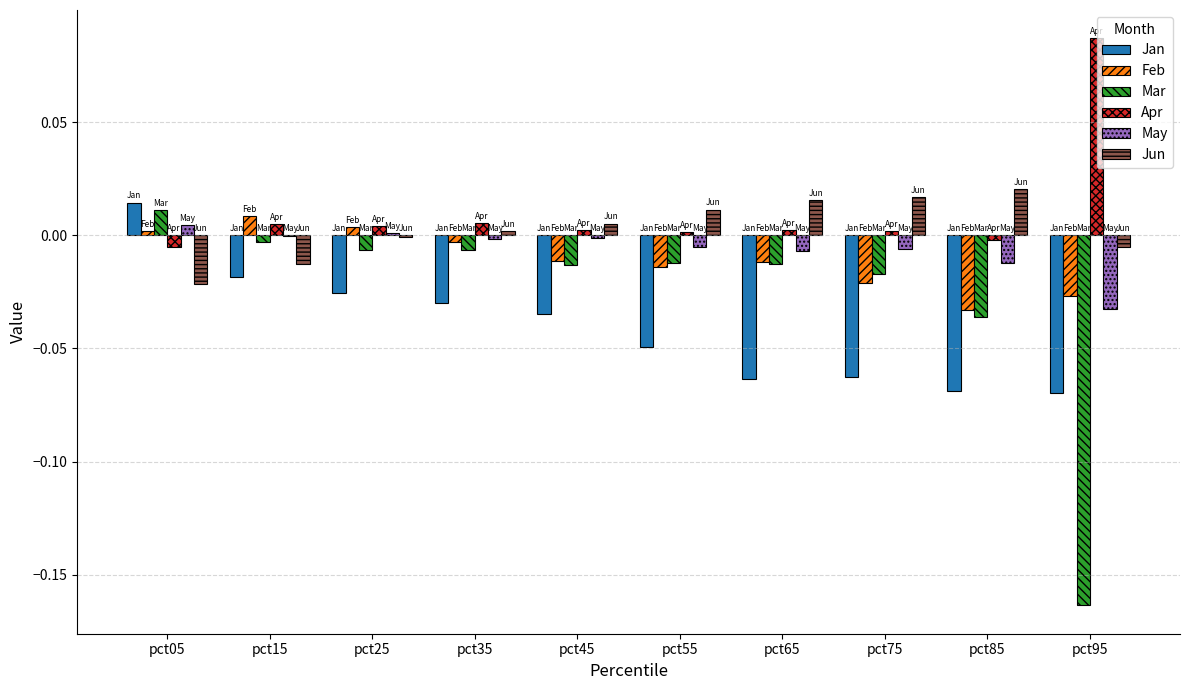

The Jan series shows -0.0 at pct35. True or false?

True